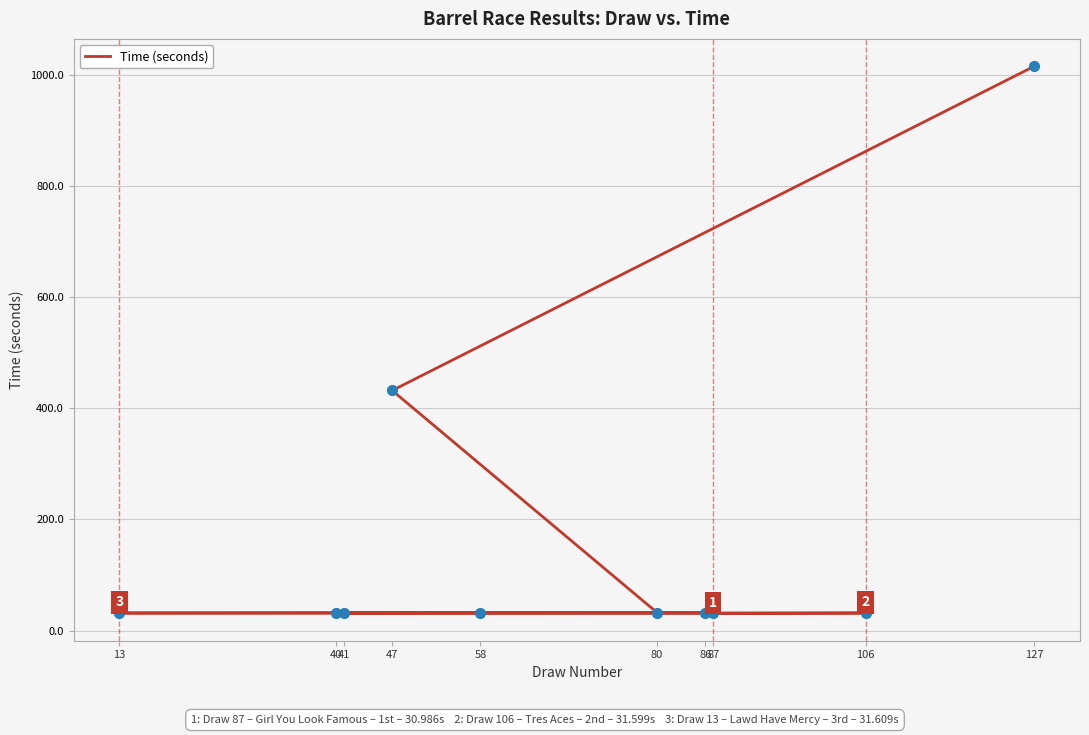

What is the change in value from 86 to 58?

+0.2